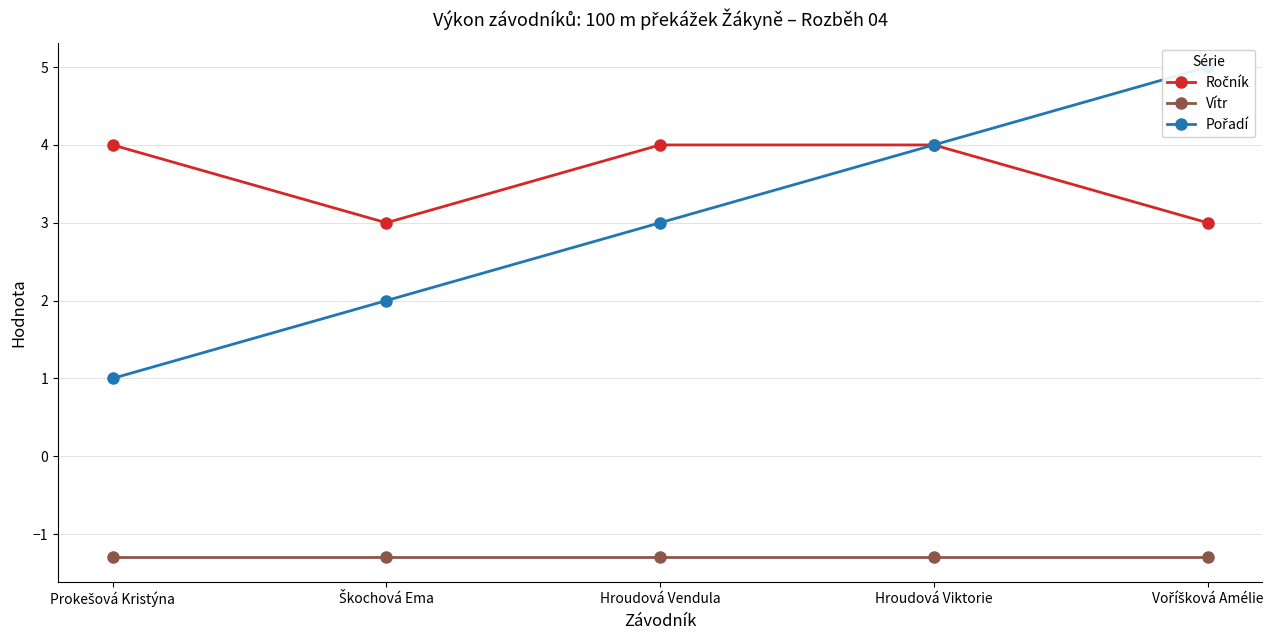

What is the sum of all Pořadí values?

15.0